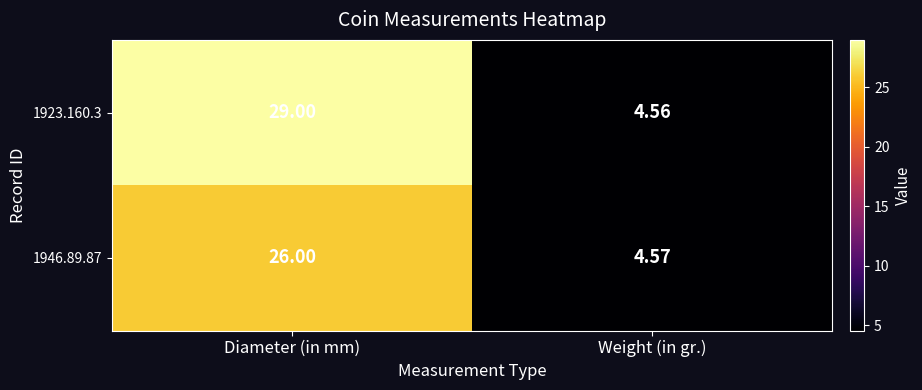

Rank the categories by 1946.89.87 value from highest to lowest.

Diameter (in mm), Weight (in gr.)